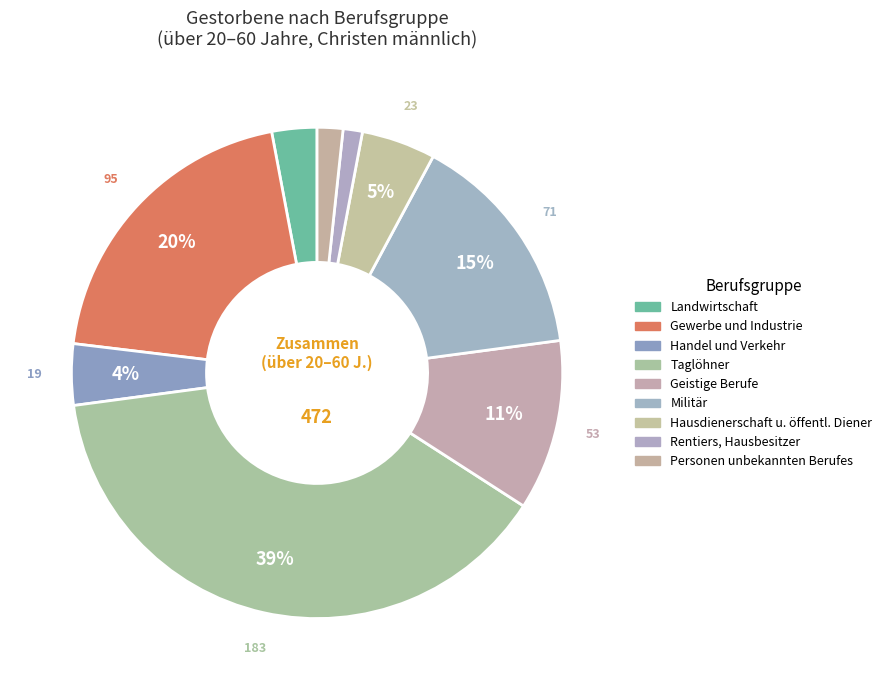

What is the ratio of the value at Personen unbekannten Berufes to the value at Handel und Verkehr?

0.4